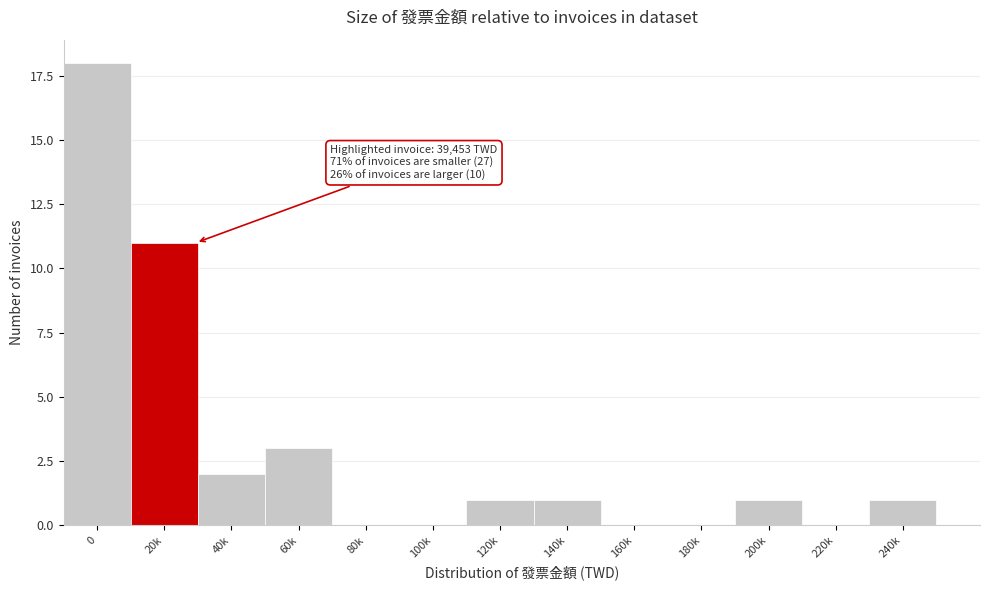

Reading right to left, what are all the values shown in this chart?

240k=1	220k=0	200k=1	180k=0	160k=0	140k=1	120k=1	100k=0	80k=0	60k=3	40k=2	20k=11	0=18